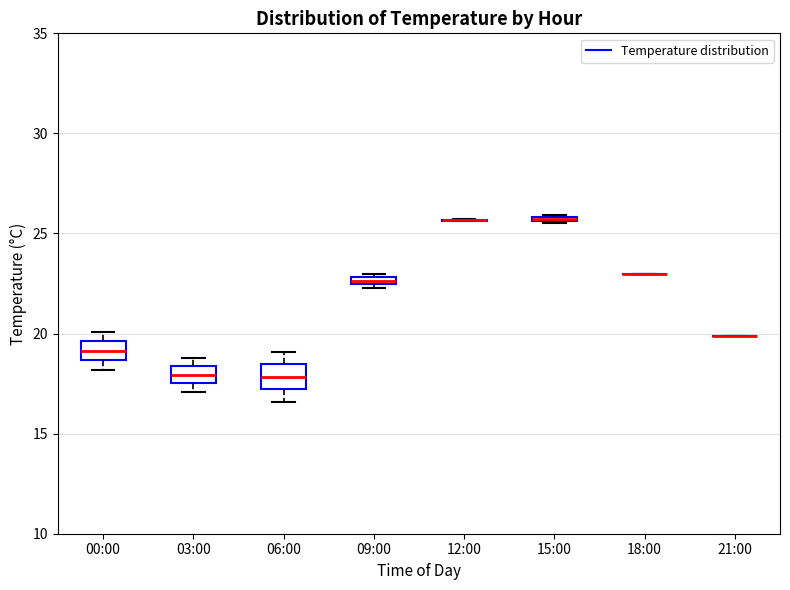

Where is the lower edge of the box for 03:00 on the y-axis? The values are not printed on the chart, so give them approximately, as read against the axis.

17.5